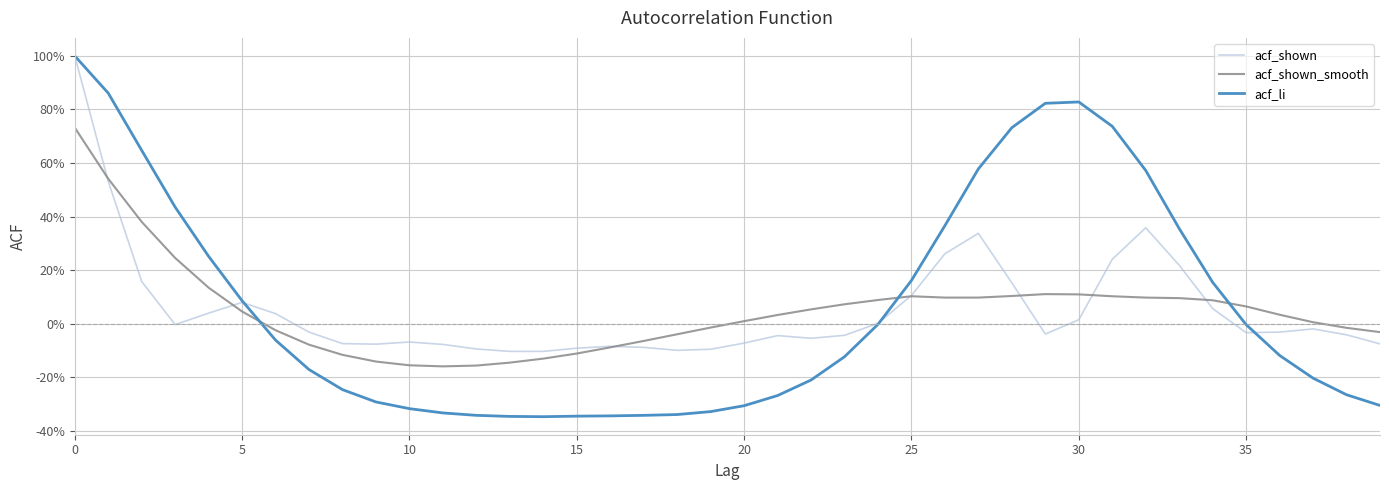

What are all the series names shown in the legend?

acf_shown, acf_shown_smooth, acf_li